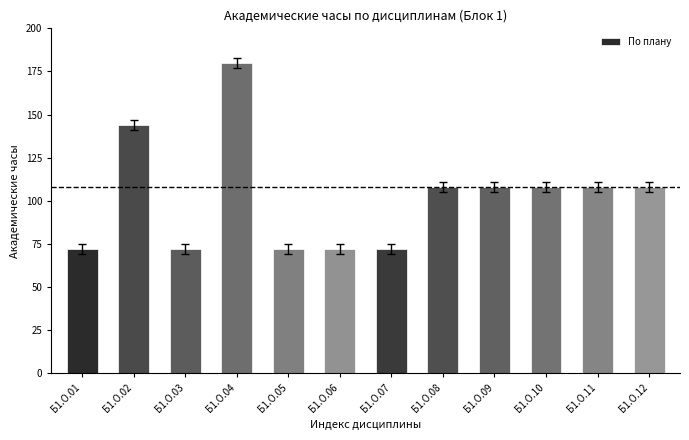

How many bars are there in total?

12